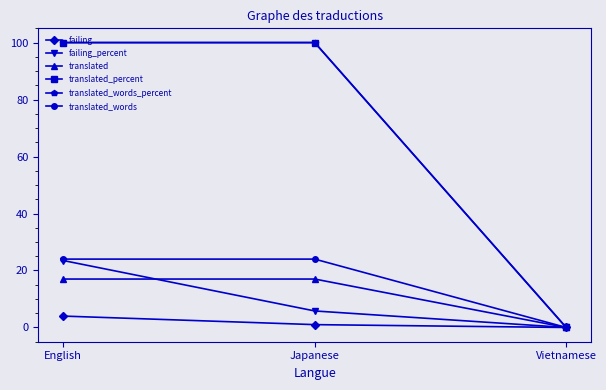

Does the chart have visible grid lines?

No